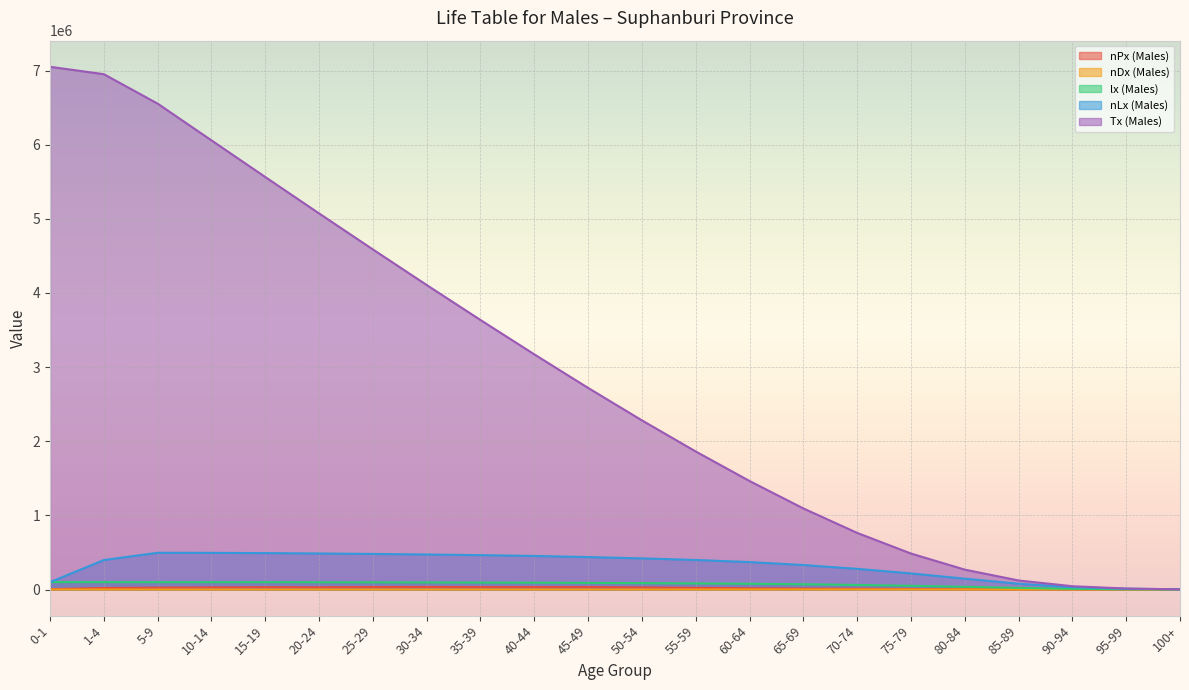

Rank the categories by Tx (Males) value from highest to lowest.

0-1, 1-4, 5-9, 10-14, 15-19, 20-24, 25-29, 30-34, 35-39, 40-44, 45-49, 50-54, 55-59, 60-64, 65-69, 70-74, 75-79, 80-84, 85-89, 90-94, 95-99, 100+